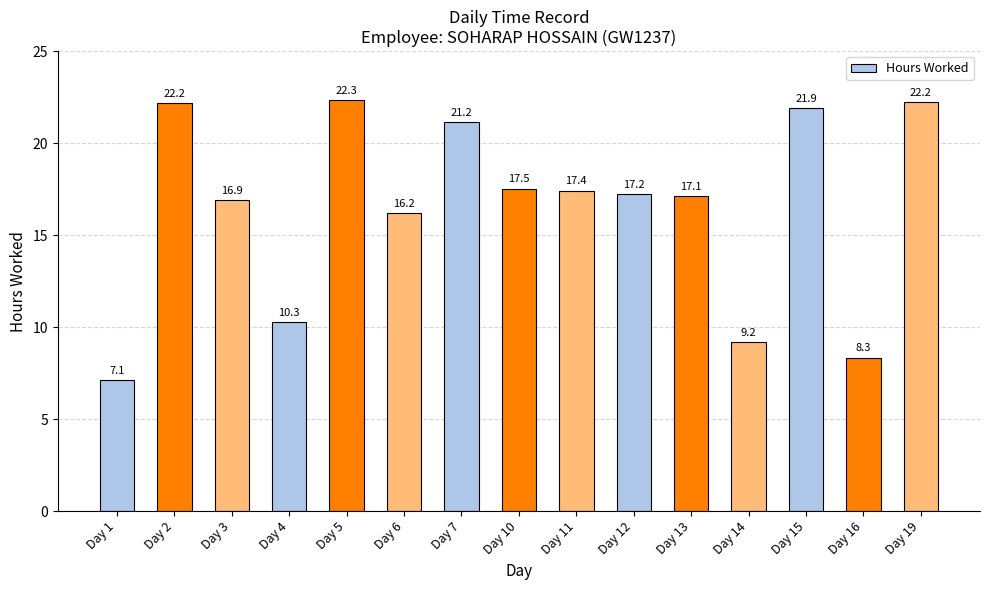

Are the bars horizontal?

No